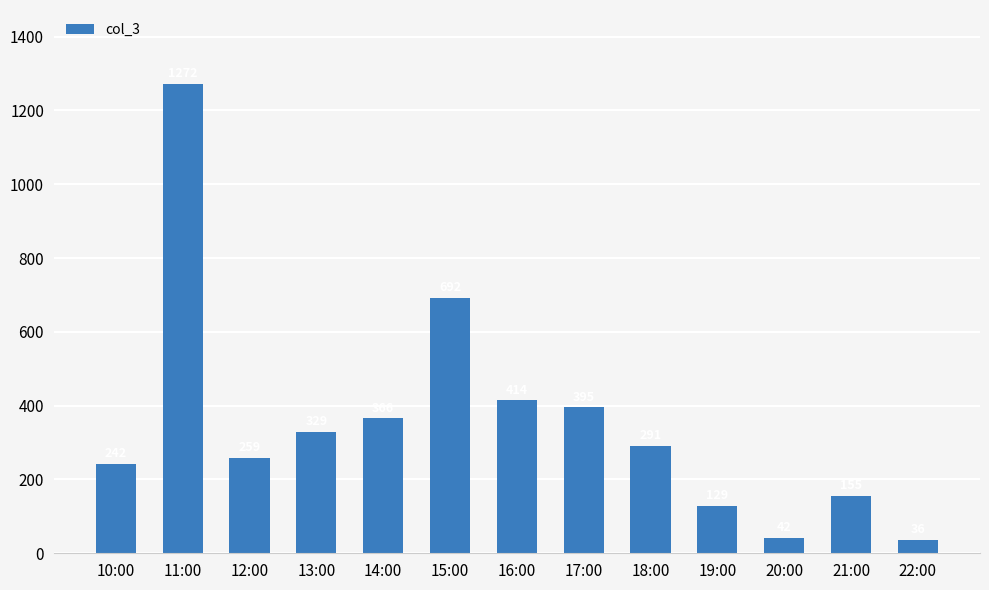

What is the sum of the values at 22:00 and 10:00?

278